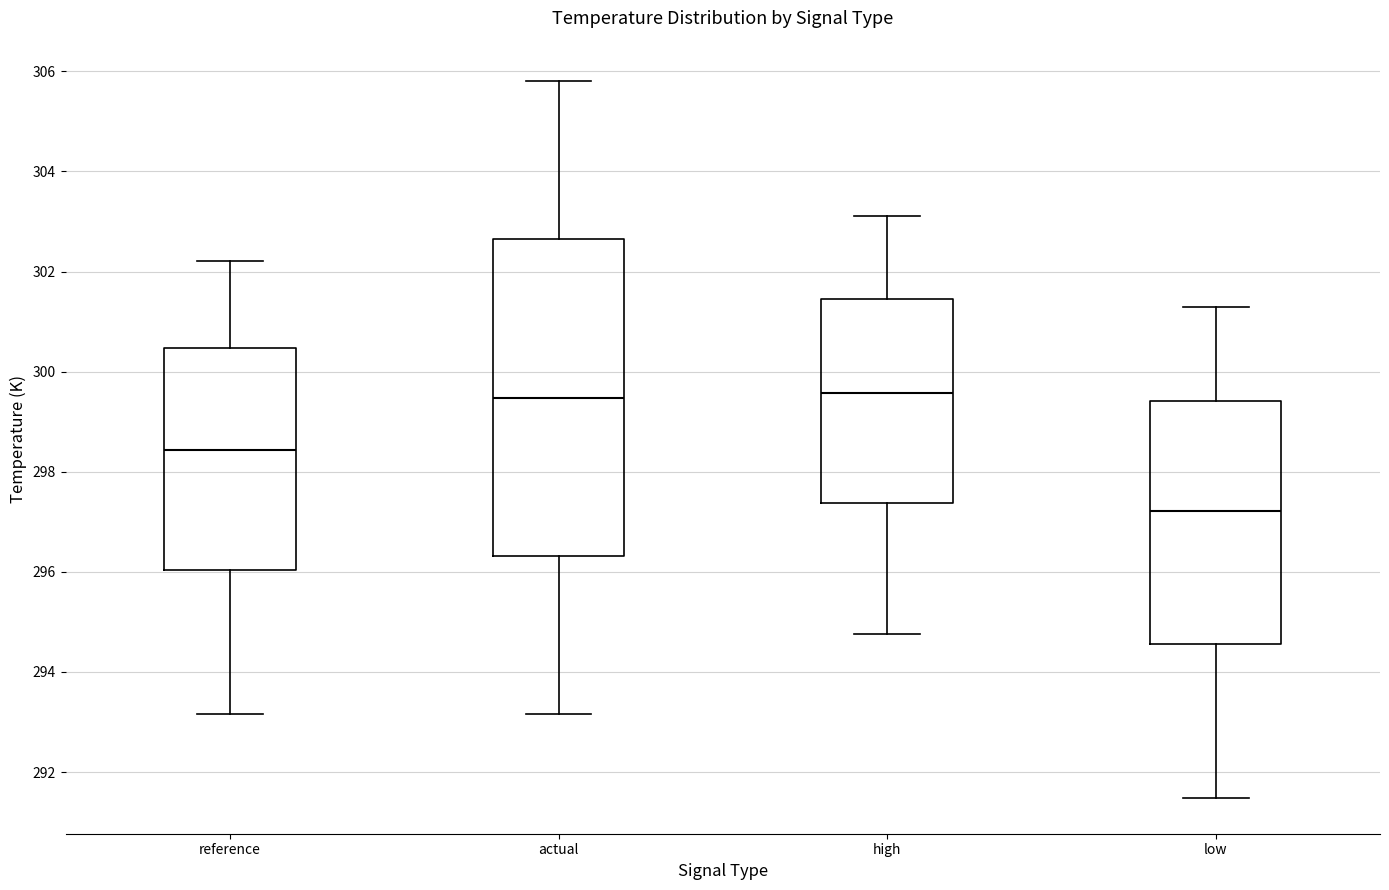

Reading left to right, read every box against the y-axis: the position of its median line, the range the box covers, and the ends of its whiskers. The values are not printed on the chart, so give them approximately, as read against the axis.

reference: median 298.4, box 296.0 to 300.4, whiskers 293.2 to 302.2
actual: median 299.4, box 296.4 to 302.6, whiskers 293.2 to 305.8
high: median 299.6, box 297.4 to 301.4, whiskers 294.8 to 303.2
low: median 297.2, box 294.6 to 299.4, whiskers 291.4 to 301.2